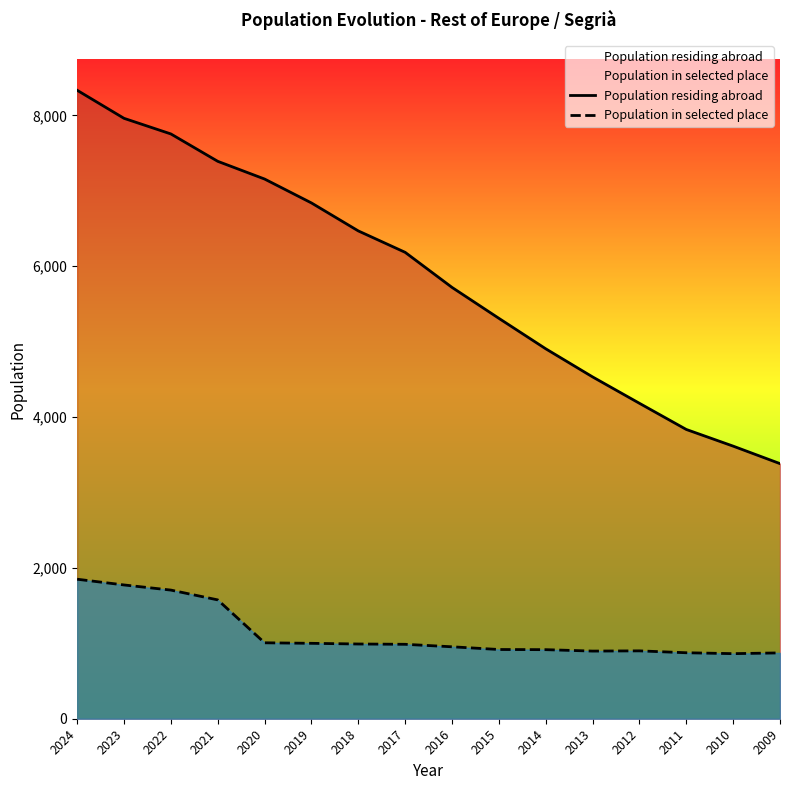

Reading right to left, list all the values displayed in this chart.

Population residing abroad: 3383	3615	3836	4183	4533	4906	5310	5720	6185	6469	6840	7157	7392	7755	7962	8334
Population in selected place: 873	863	875	900	897	916	918	954	987	991	1000	1007	1576	1706	1774	1850